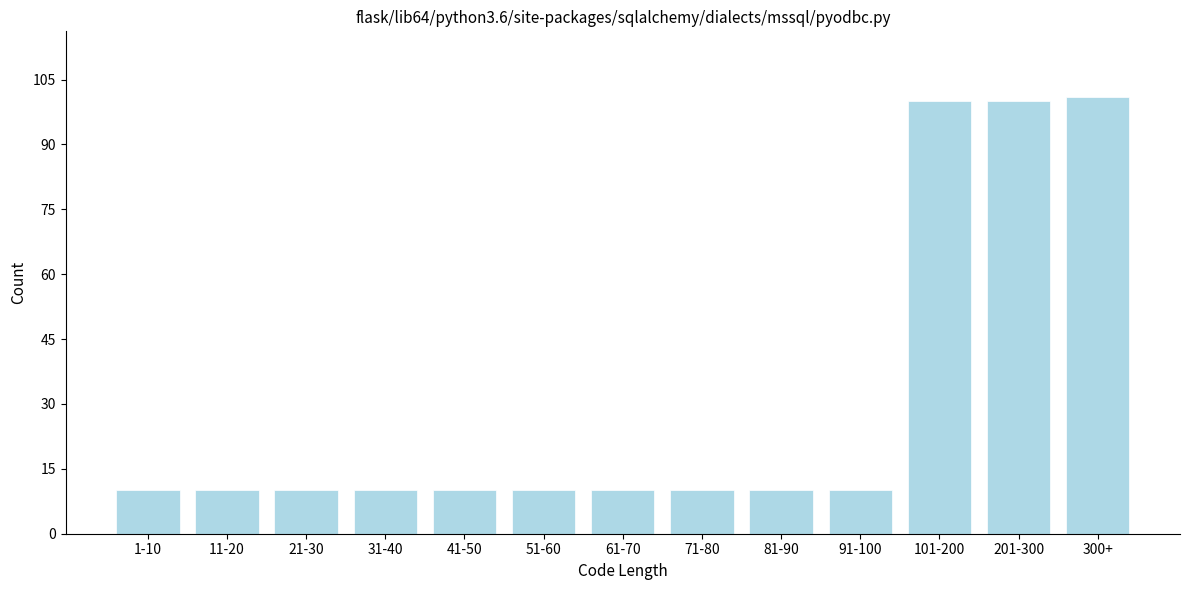

Reading left to right, what are all the values shown in this chart?

10	10	10	10	10	10	10	10	10	10	100	100	101